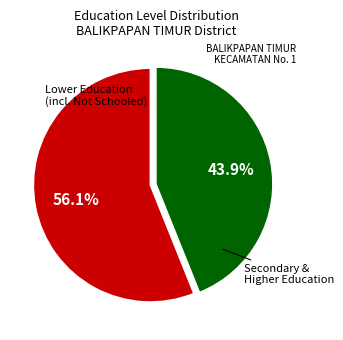

How many slices are in this pie chart?

2